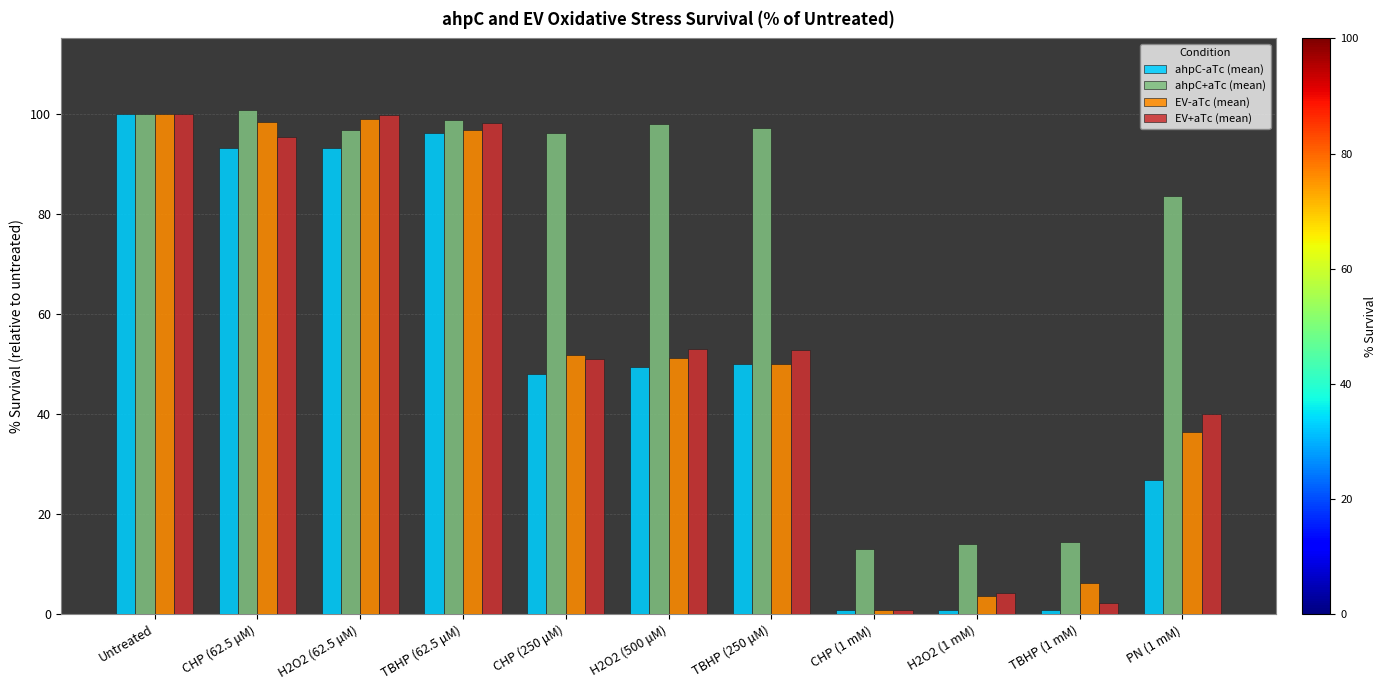

What is the lowest value of the ahpC+aTc (mean) series?

13.0